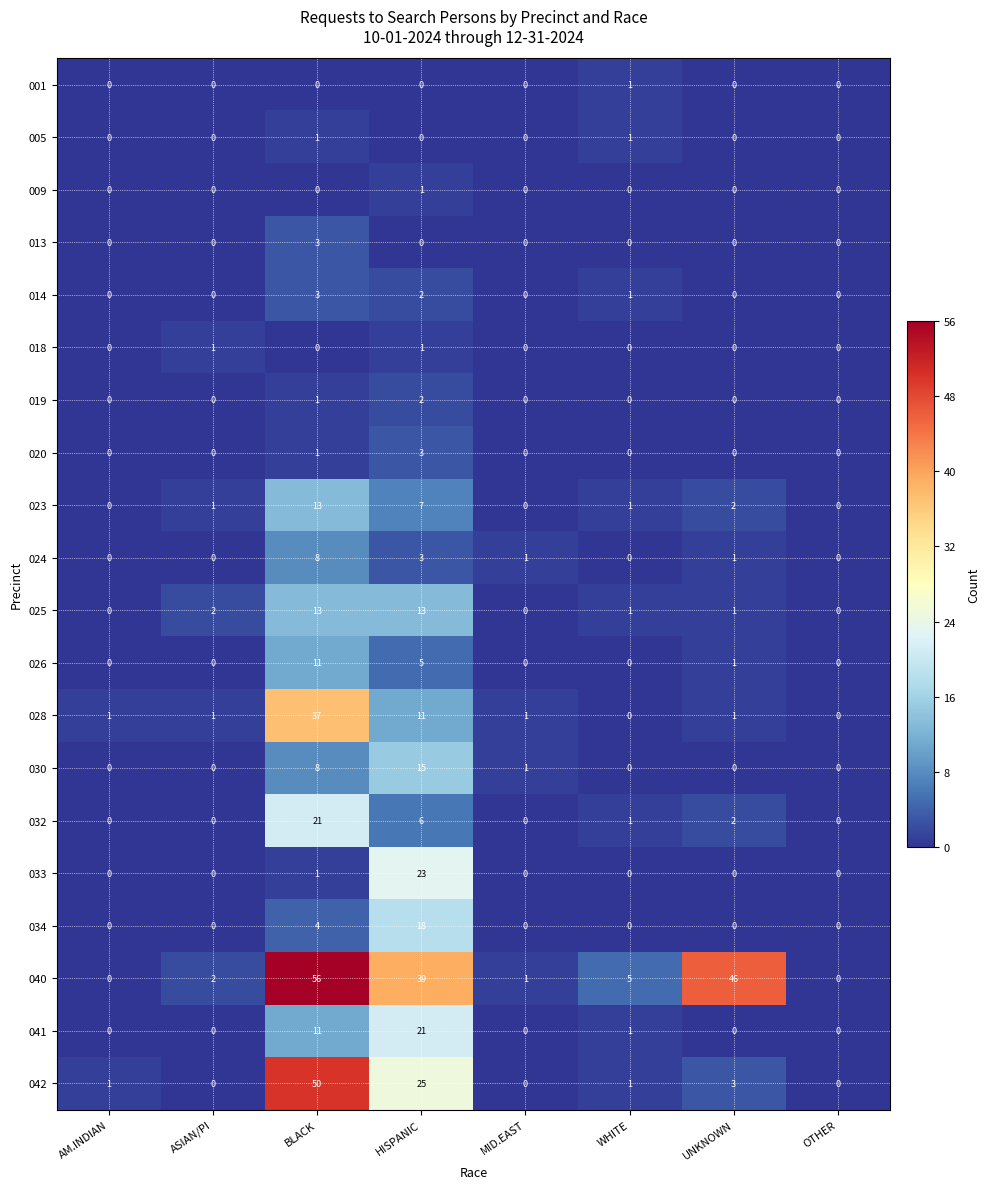

Which series has the largest total across all categories?

040